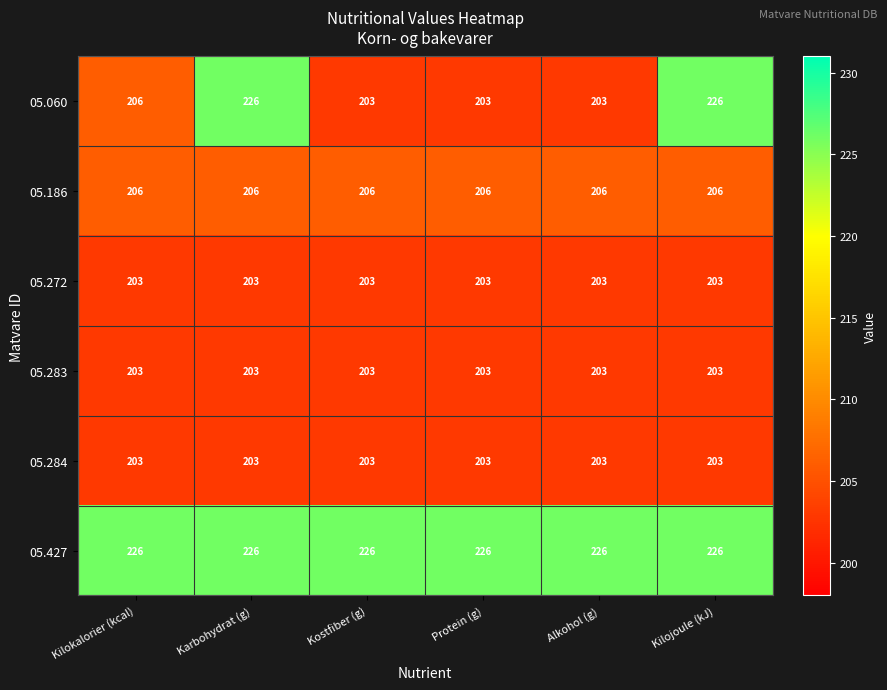

Is the value of 05.186 at Protein (g) greater than the value of 05.427 at Kilokalorier (kcal)?

No